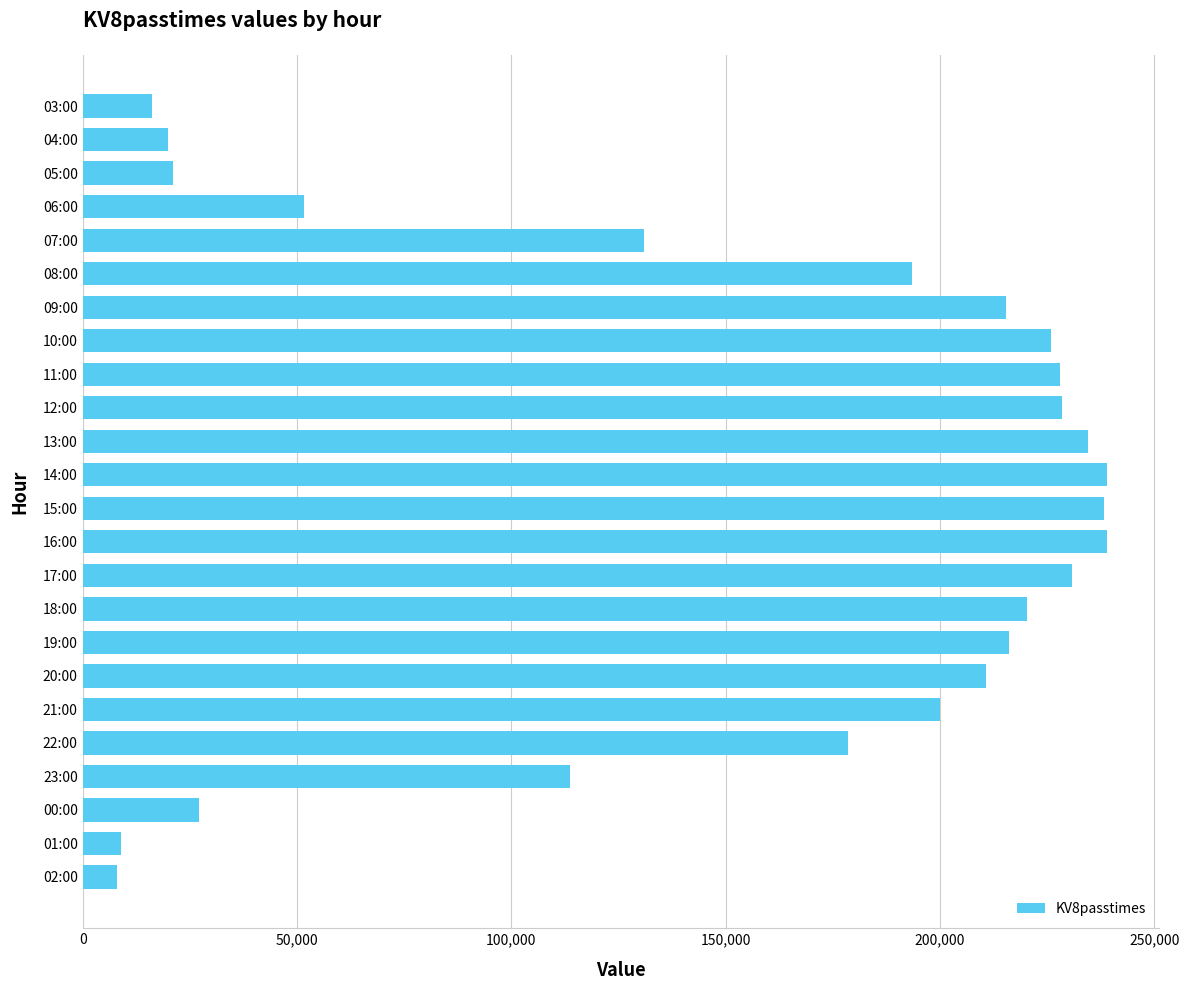

What is the label of the 16th bar from the bottom?

11:00